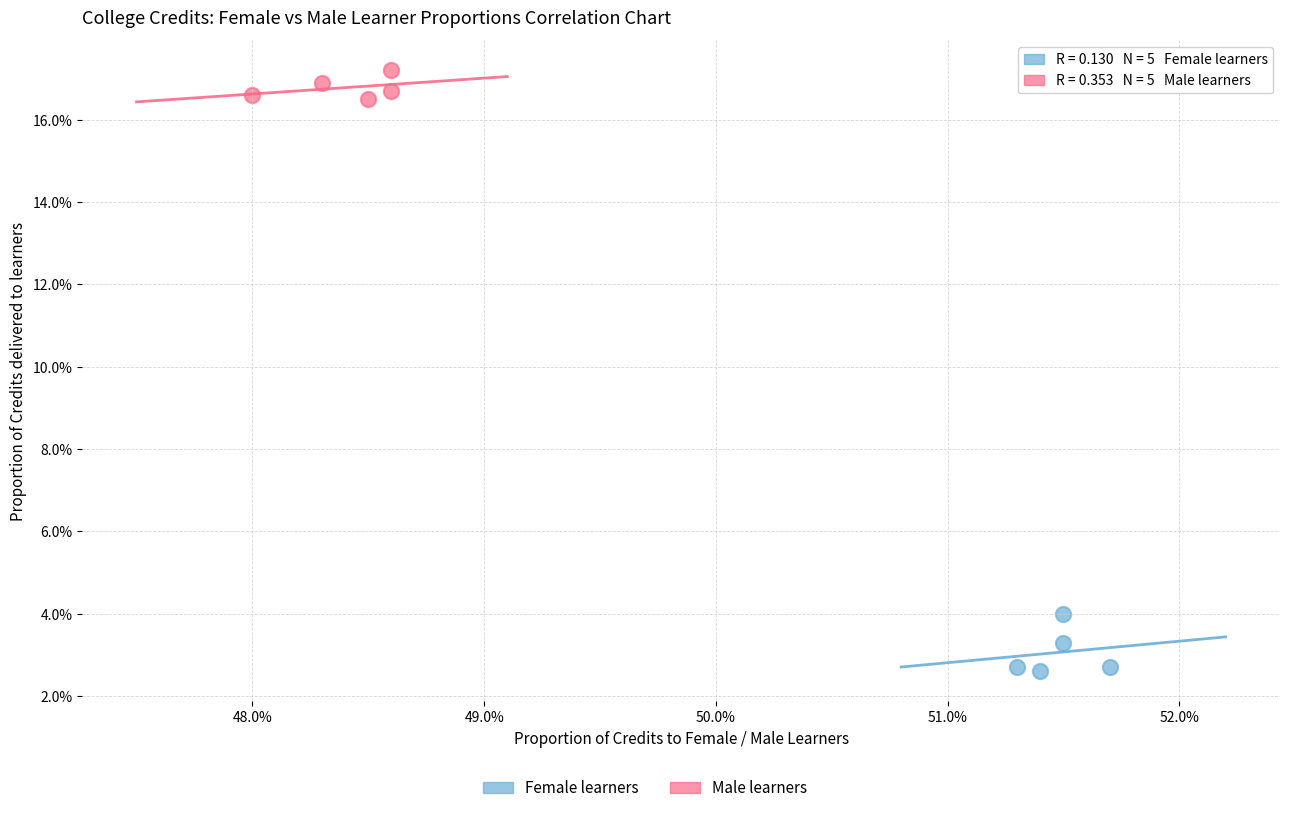

Which series has the widest spread of Y values?

Female learners